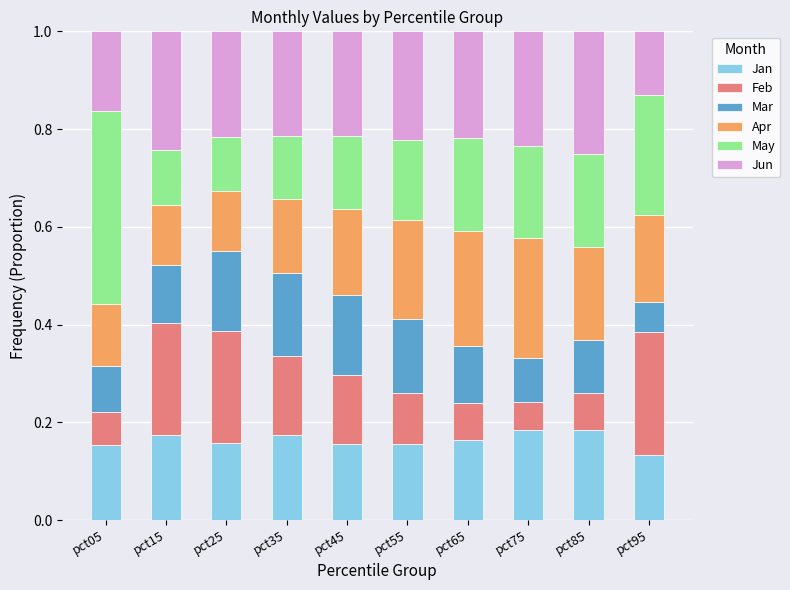

What is the total value across all series at pct45?

1.0